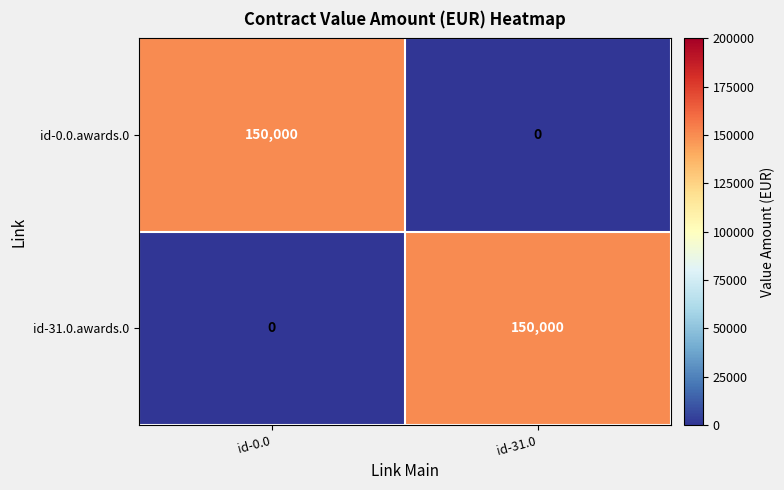

How many data points does each series have?

2